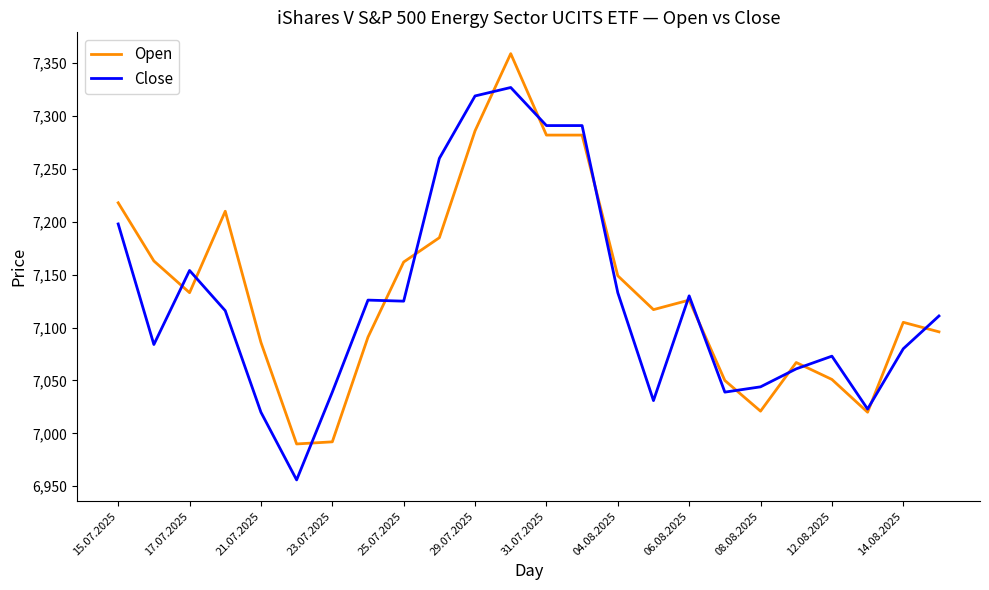

What is the highest value of the Open series?

7359